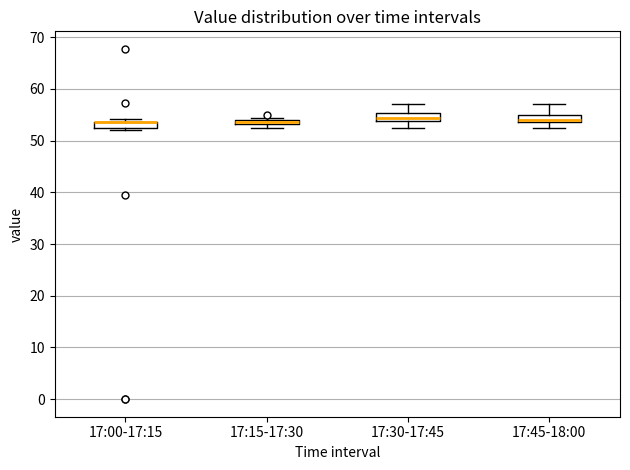

Where is the upper edge of the box for 17:45-18:00 on the y-axis? The values are not printed on the chart, so give them approximately, as read against the axis.

55